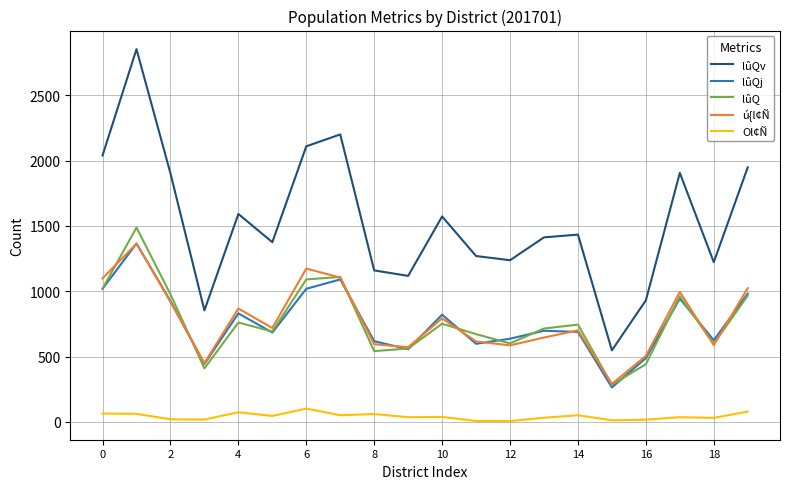

Which series has the largest range (max minus min)?

lûQv